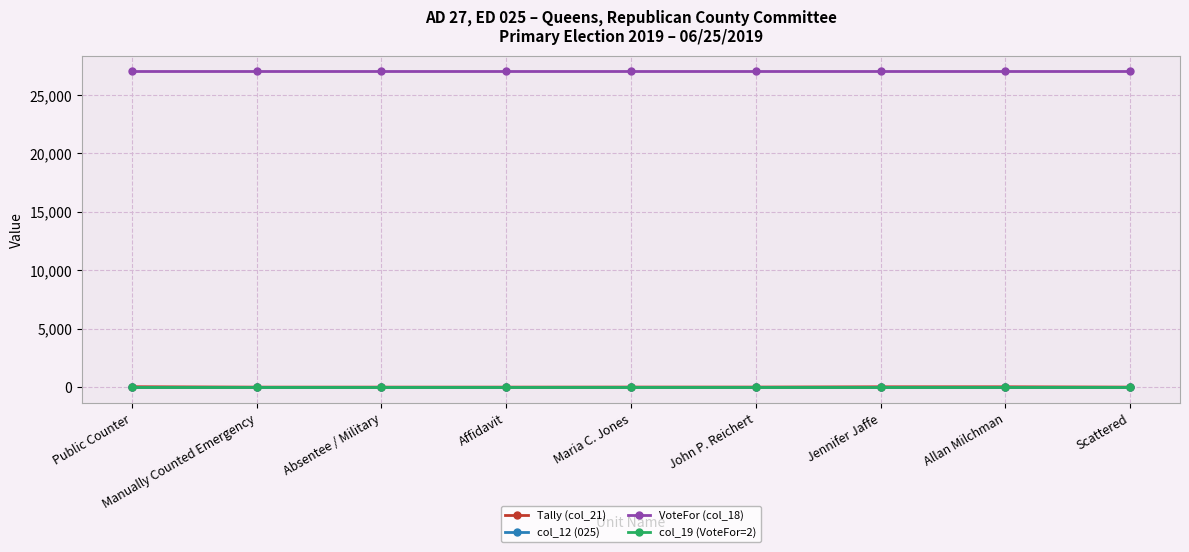

The value of Tally (col_21) at Manually Counted Emergency is 0. True or false?

True